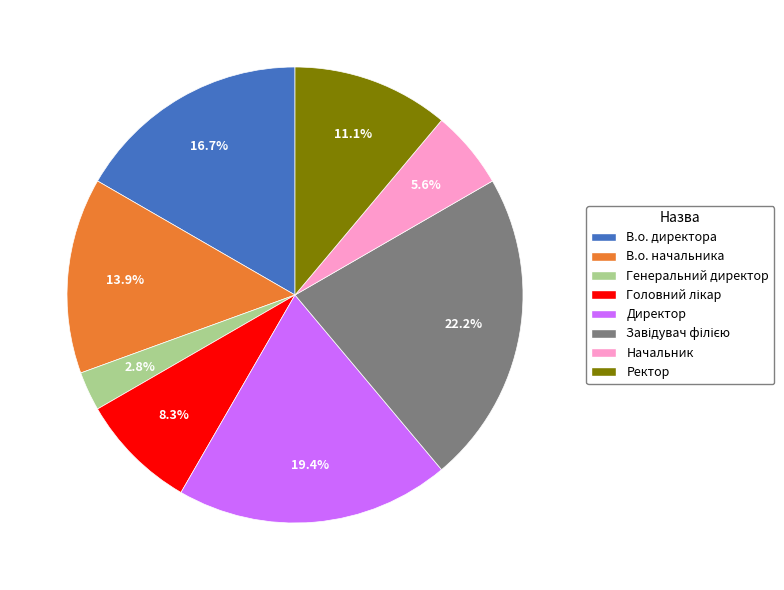

Is it true that В.о. начальника is 24% of the pie?

False